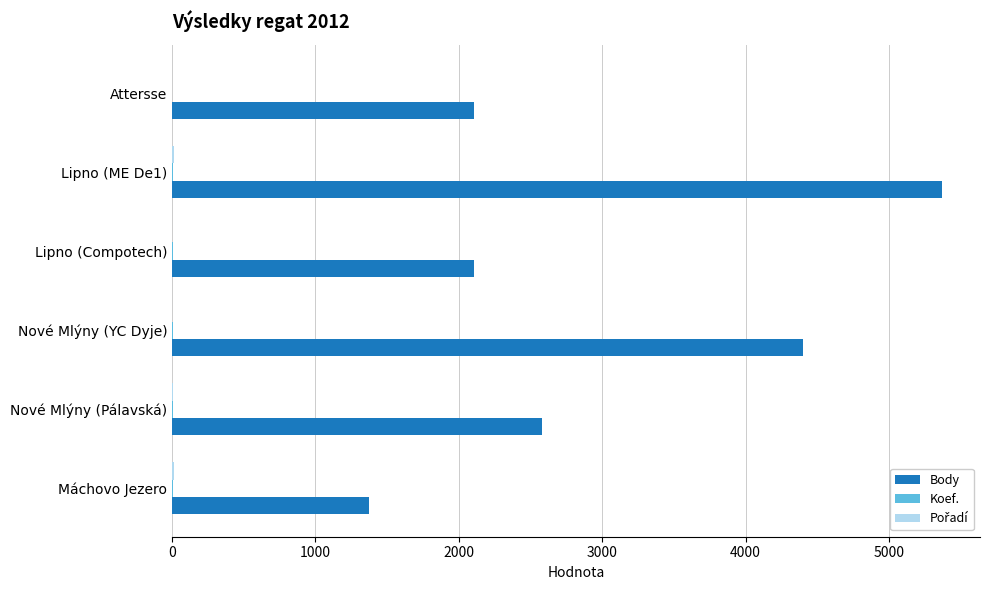

Which series has the largest total across all categories?

Body